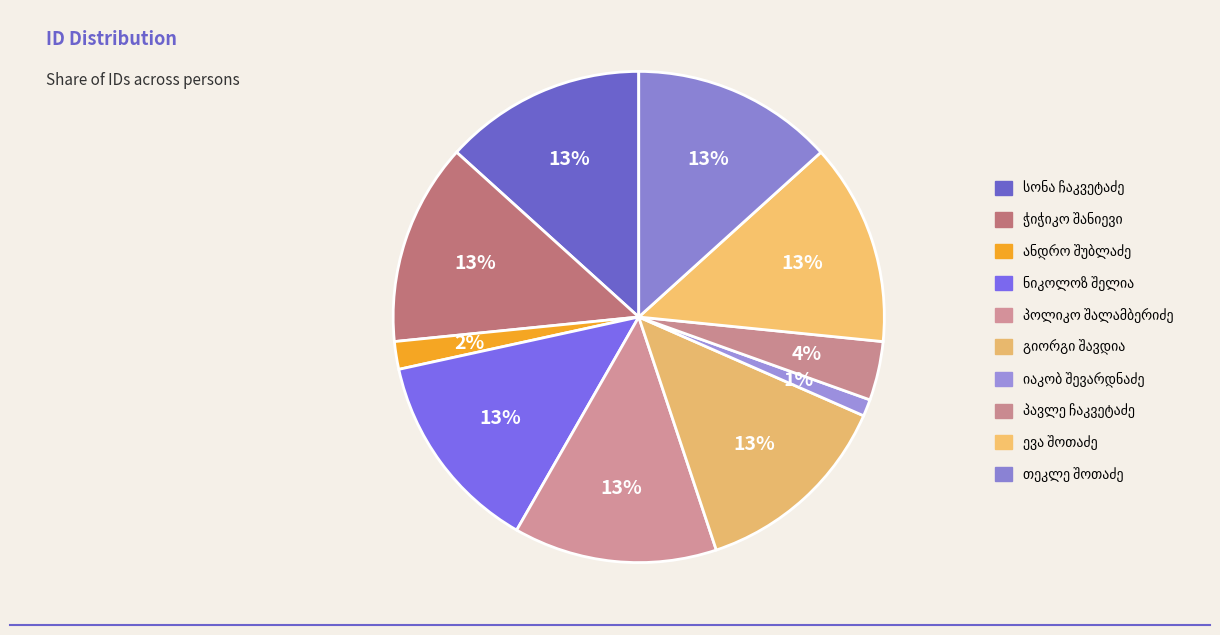

Count the number of slices in the pie.

10